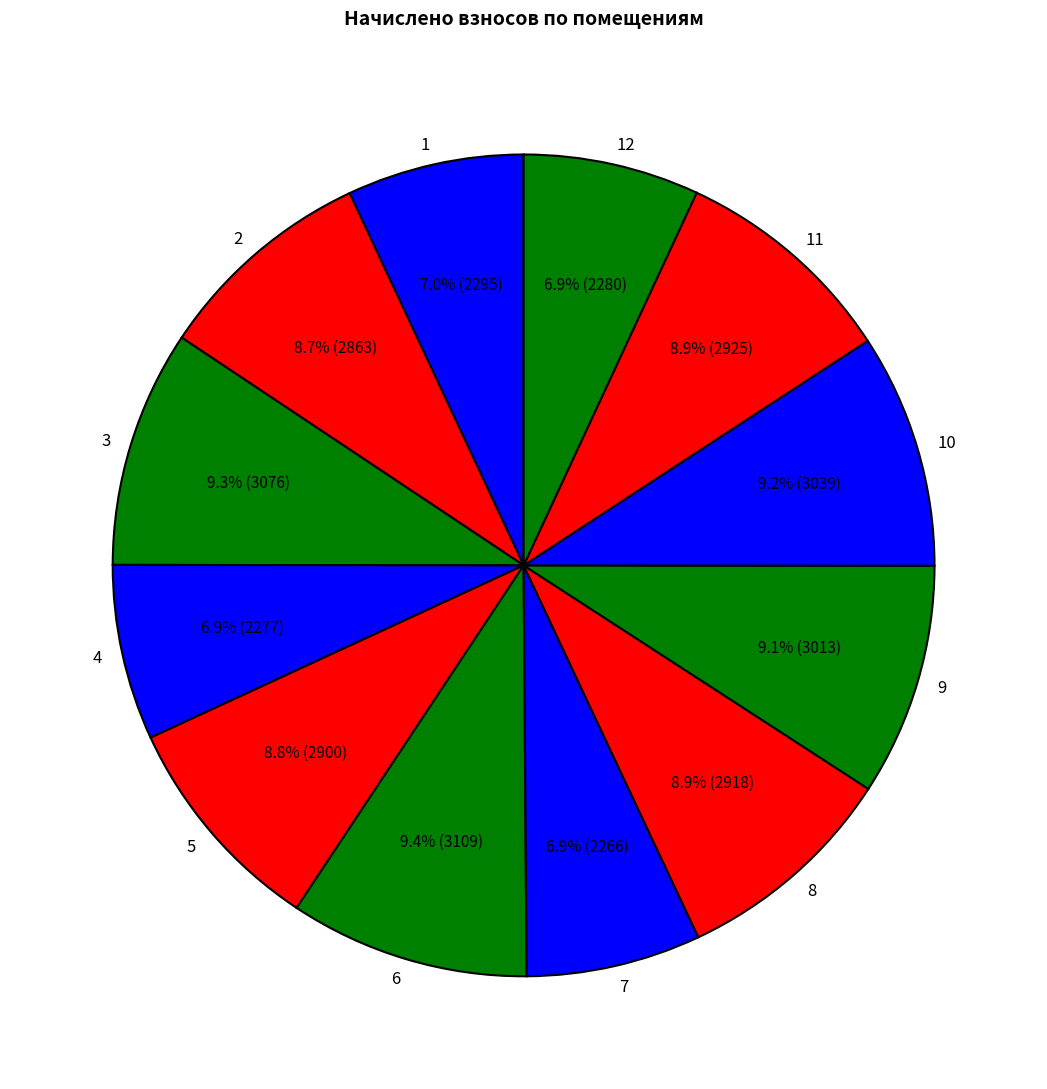

Count the number of slices in the pie.

12